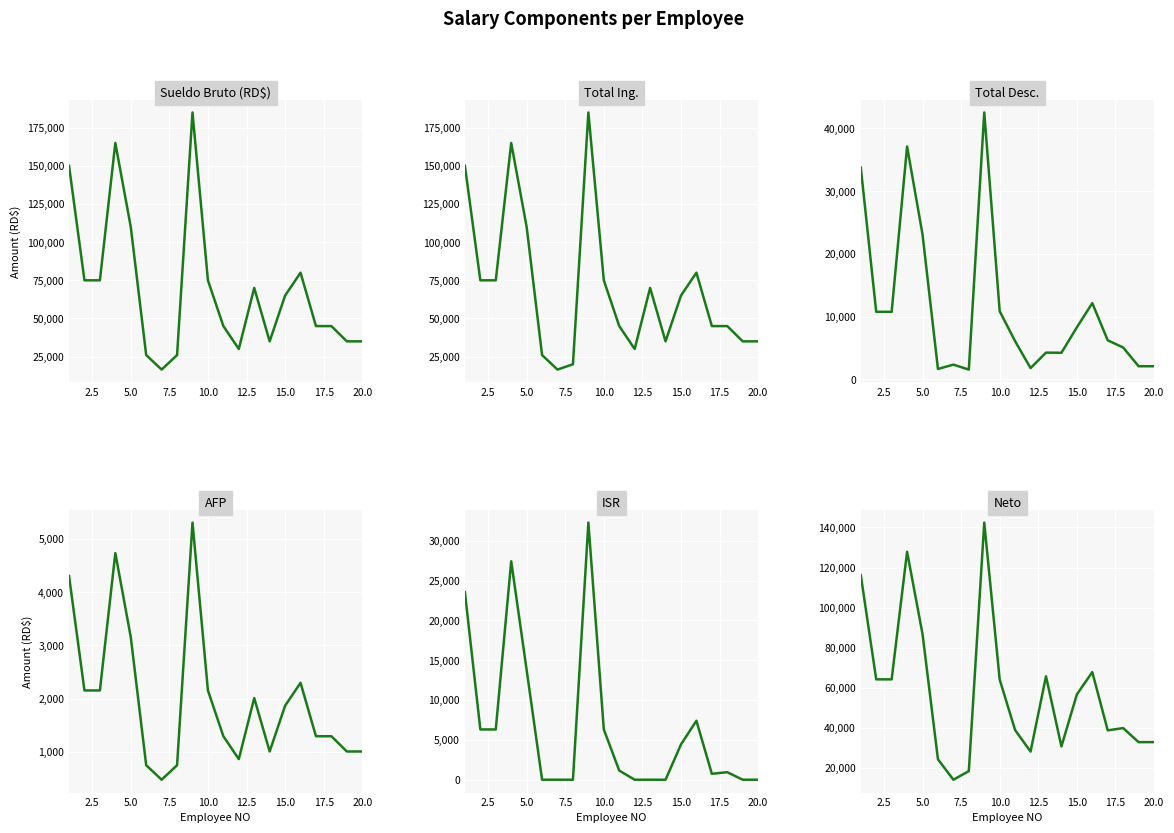

How many lines are shown in the chart?

6